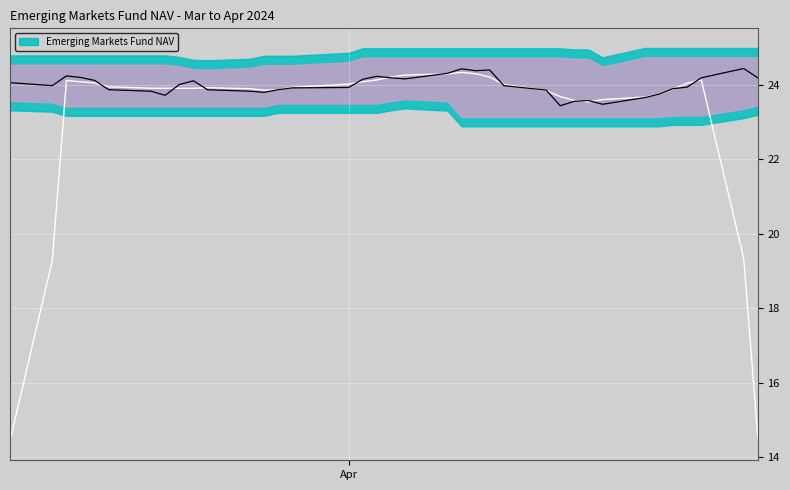

What is the difference between the maximum and minimum values in the NAV series?

1.0